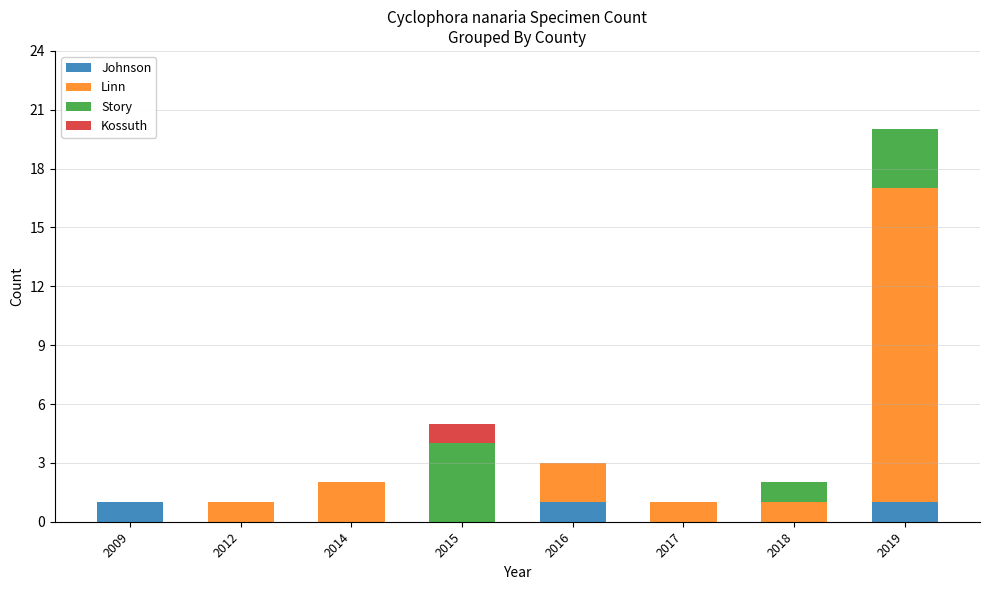

At which category is the sum across all series the highest?

2019